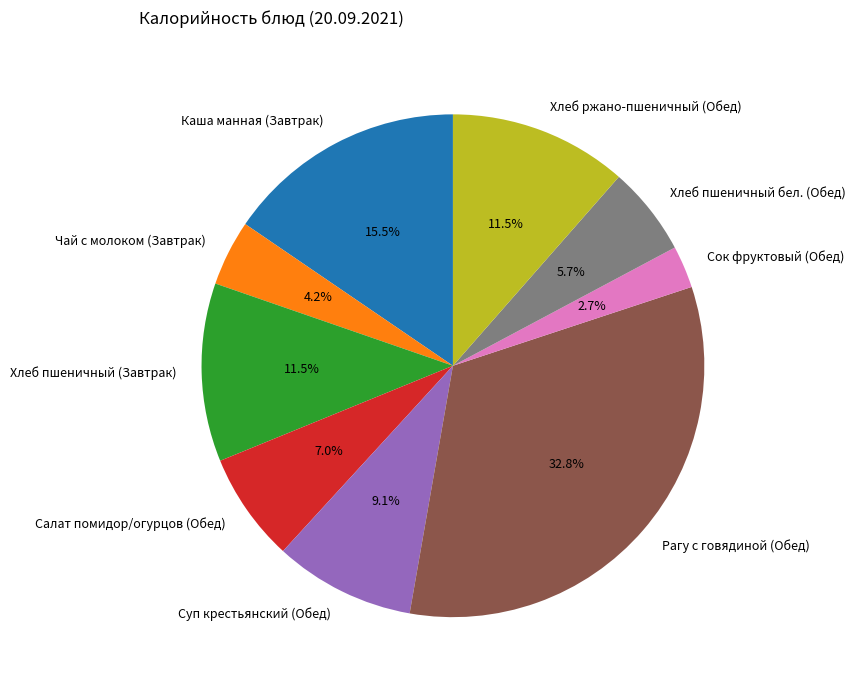

To the nearest percent, what portion does Салат помидор/огурцов (Обед) represent?

7%